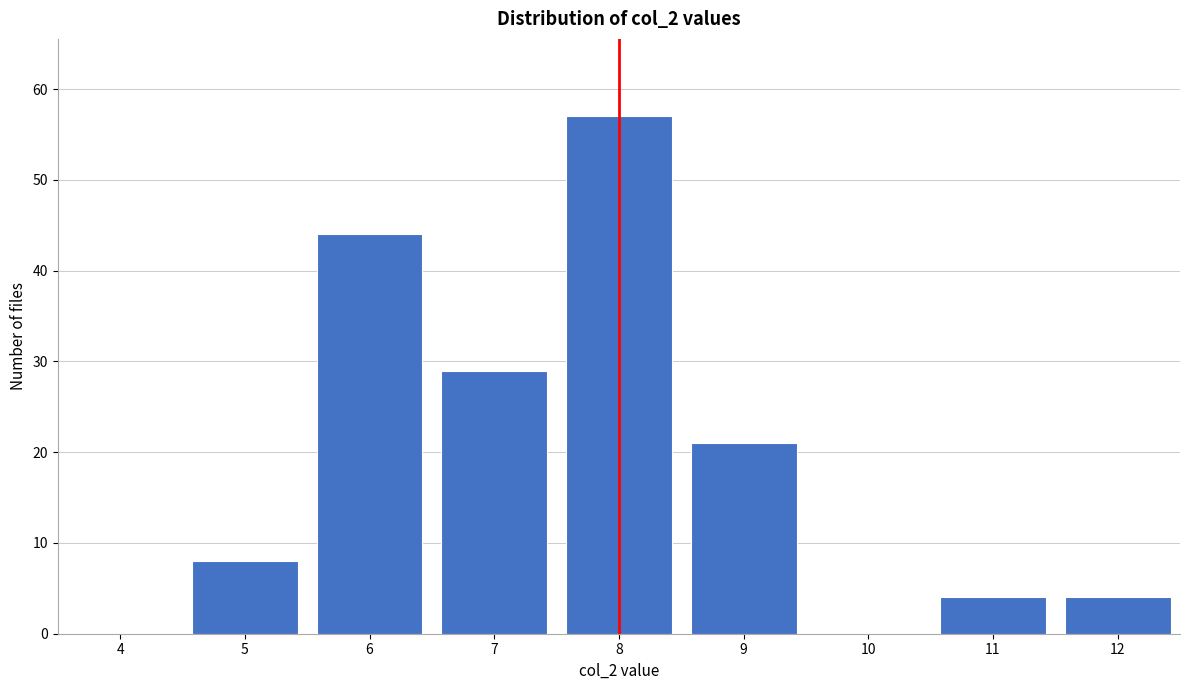

Reading left to right, list all the values displayed in this chart.

4=0	5=8	6=44	7=29	8=57	9=21	10=0	11=4	12=4